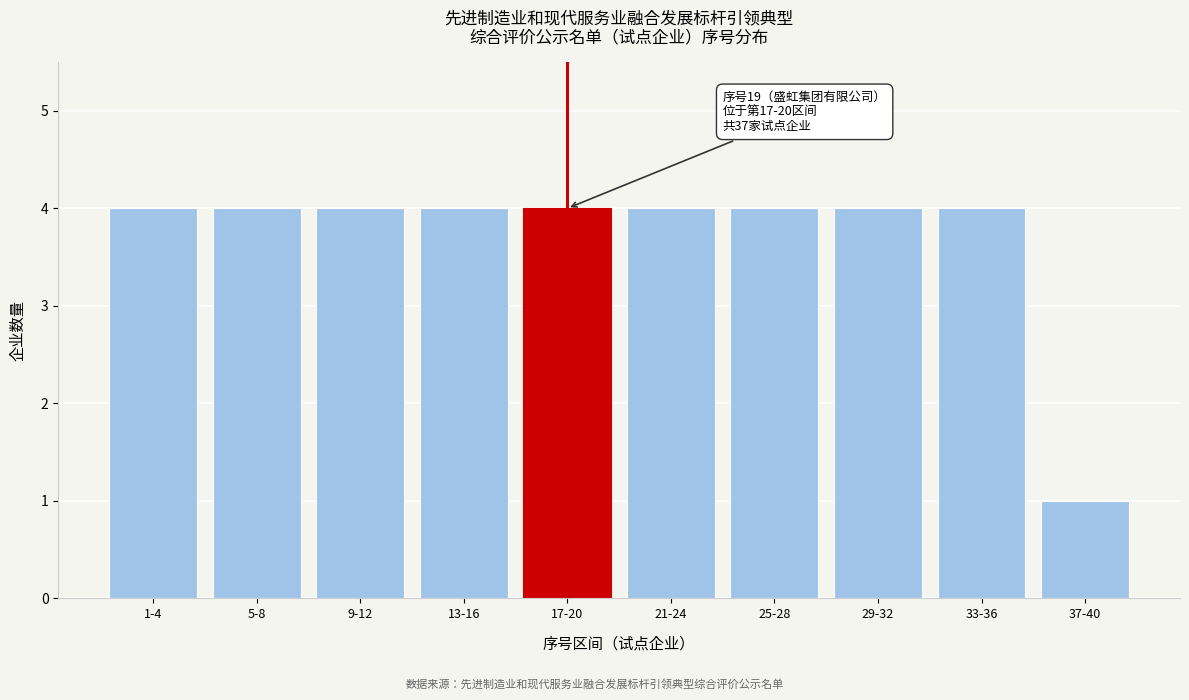

Reading left to right, list all the values displayed in this chart.

1-4=4	5-8=4	9-12=4	13-16=4	17-20=4	21-24=4	25-28=4	29-32=4	33-36=4	37-40=1